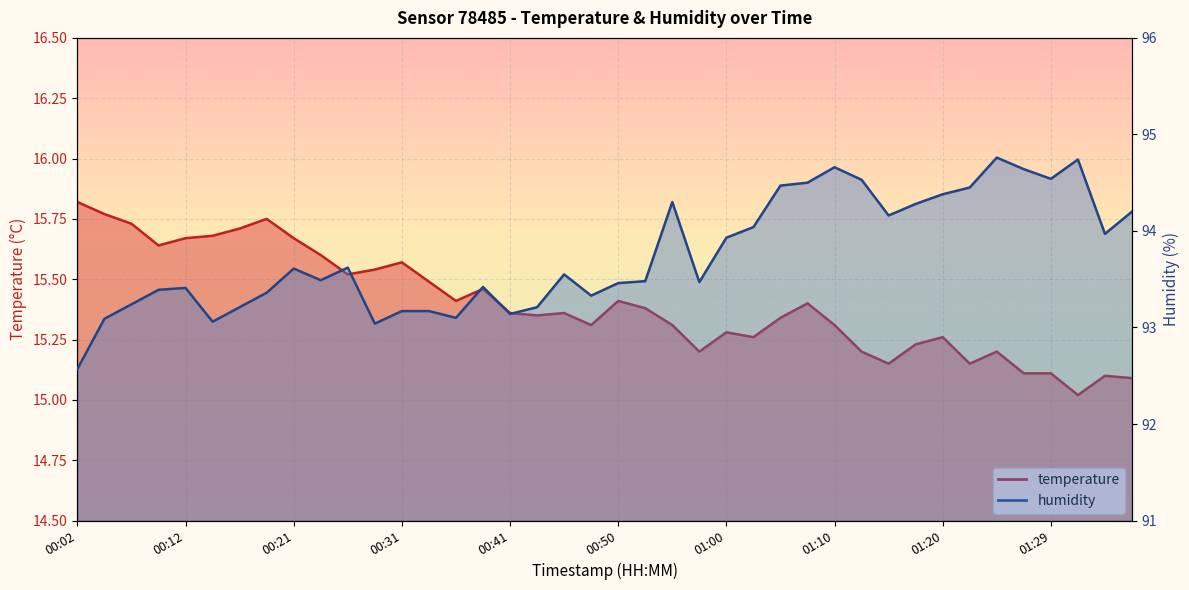

True or false: temperature and humidity cross at least once.

False